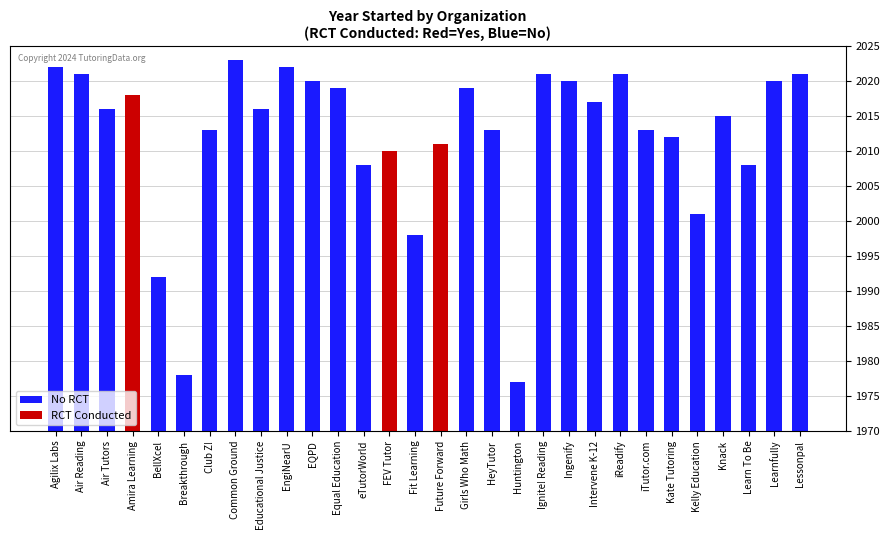

What is the smallest value displayed?

1977